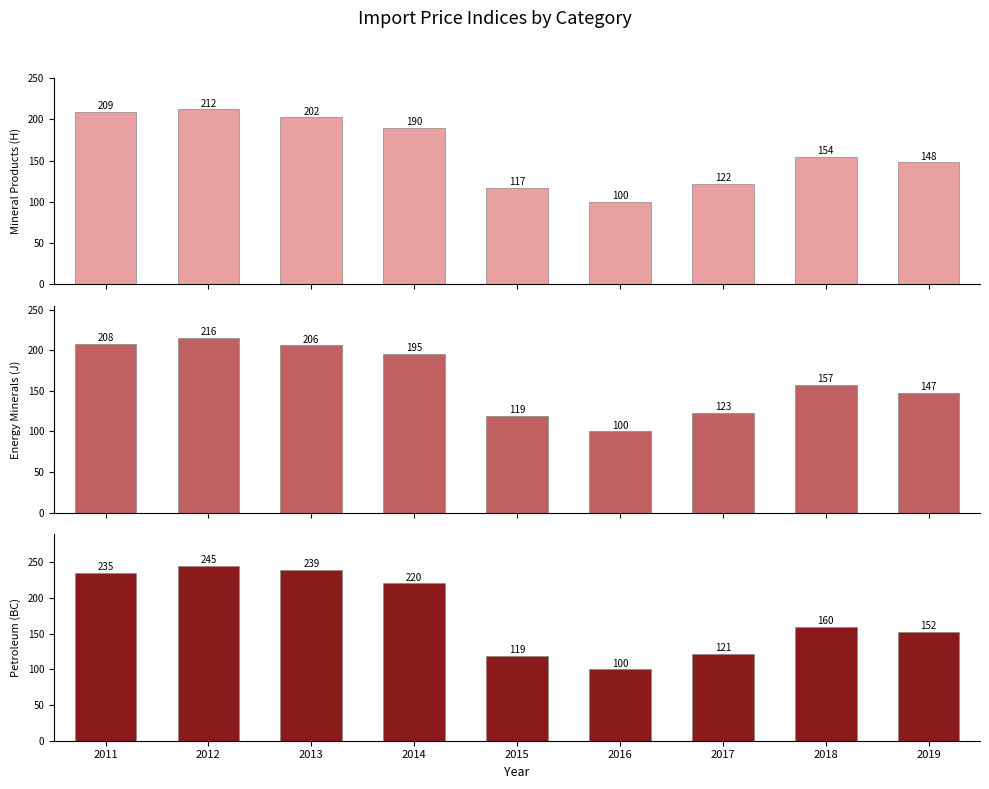

The Petroleum (BC) series shows 133.4 at 2016. True or false?

False